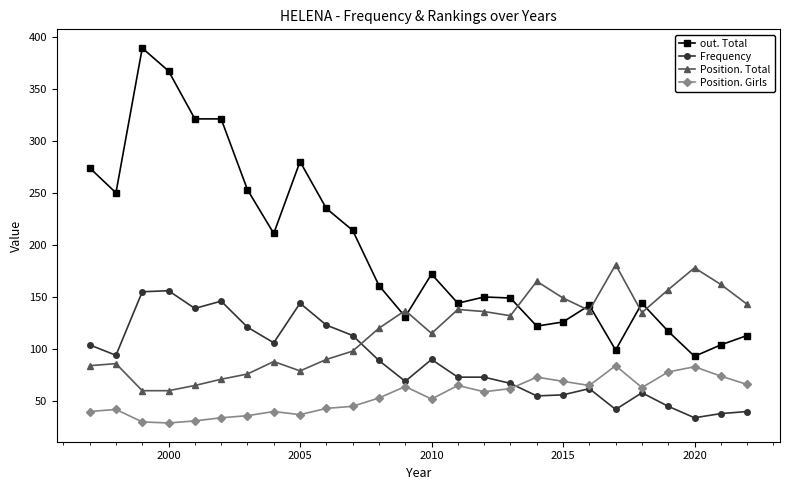

True or false: Position. Girls has more than 0 interior local peaks.

True